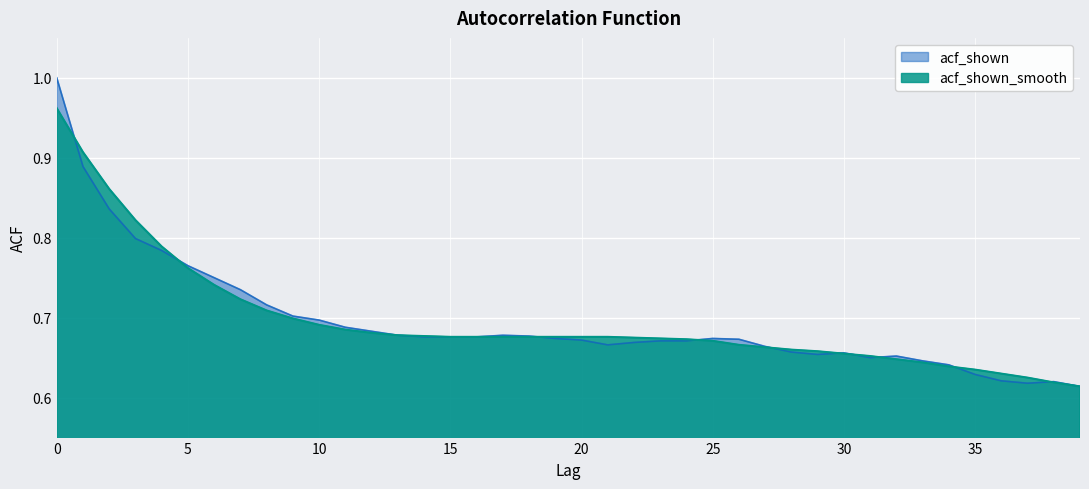

True or false: acf_shown_smooth has more than 2 interior local peaks.

False